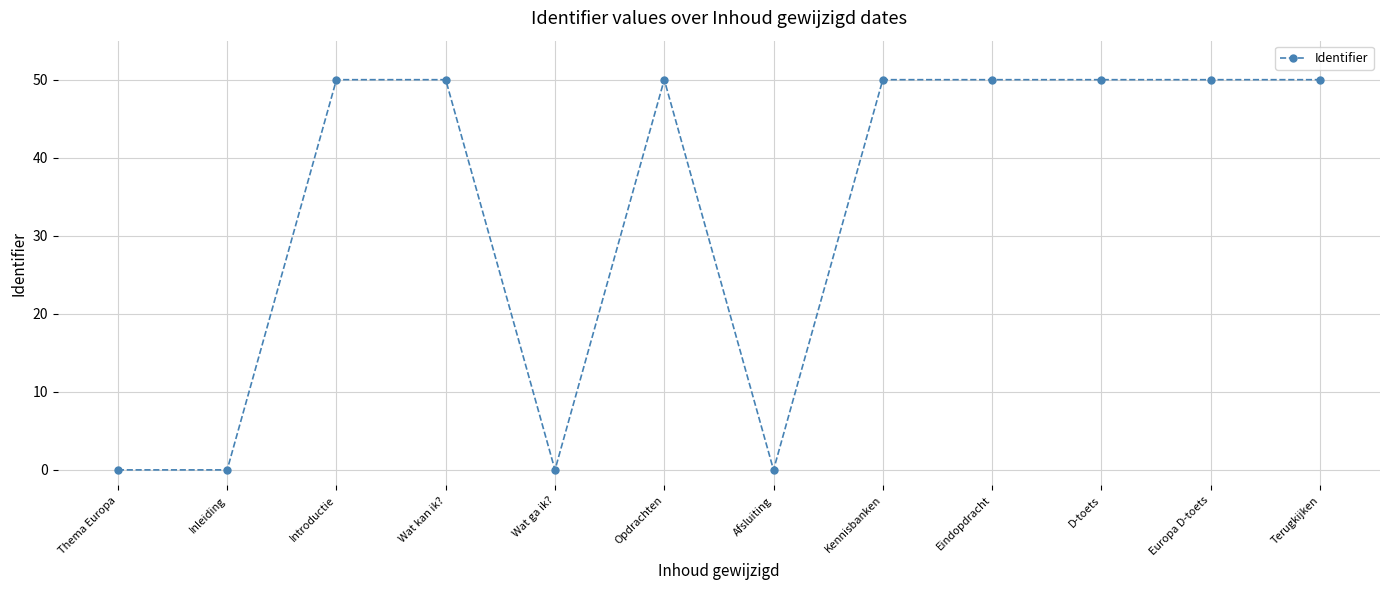

What is the label of the 2nd point from the left?

Inleiding